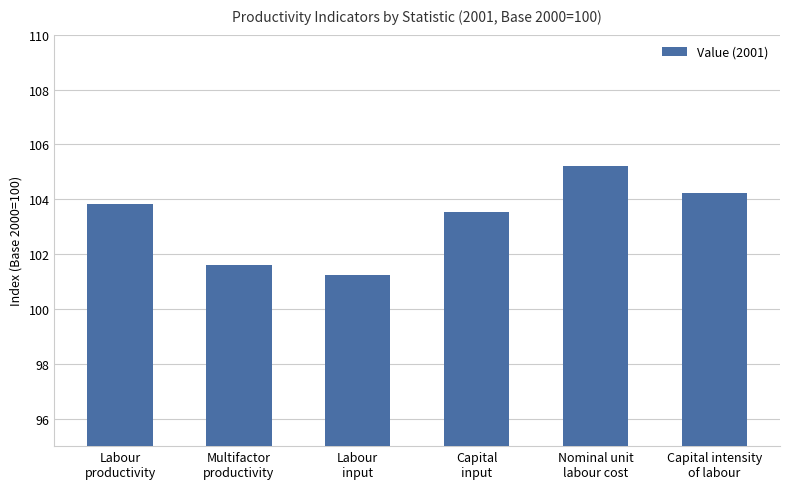

Rank the categories by value from lowest to highest.

Labour
input, Multifactor
productivity, Capital
input, Labour
productivity, Capital intensity
of labour, Nominal unit
labour cost